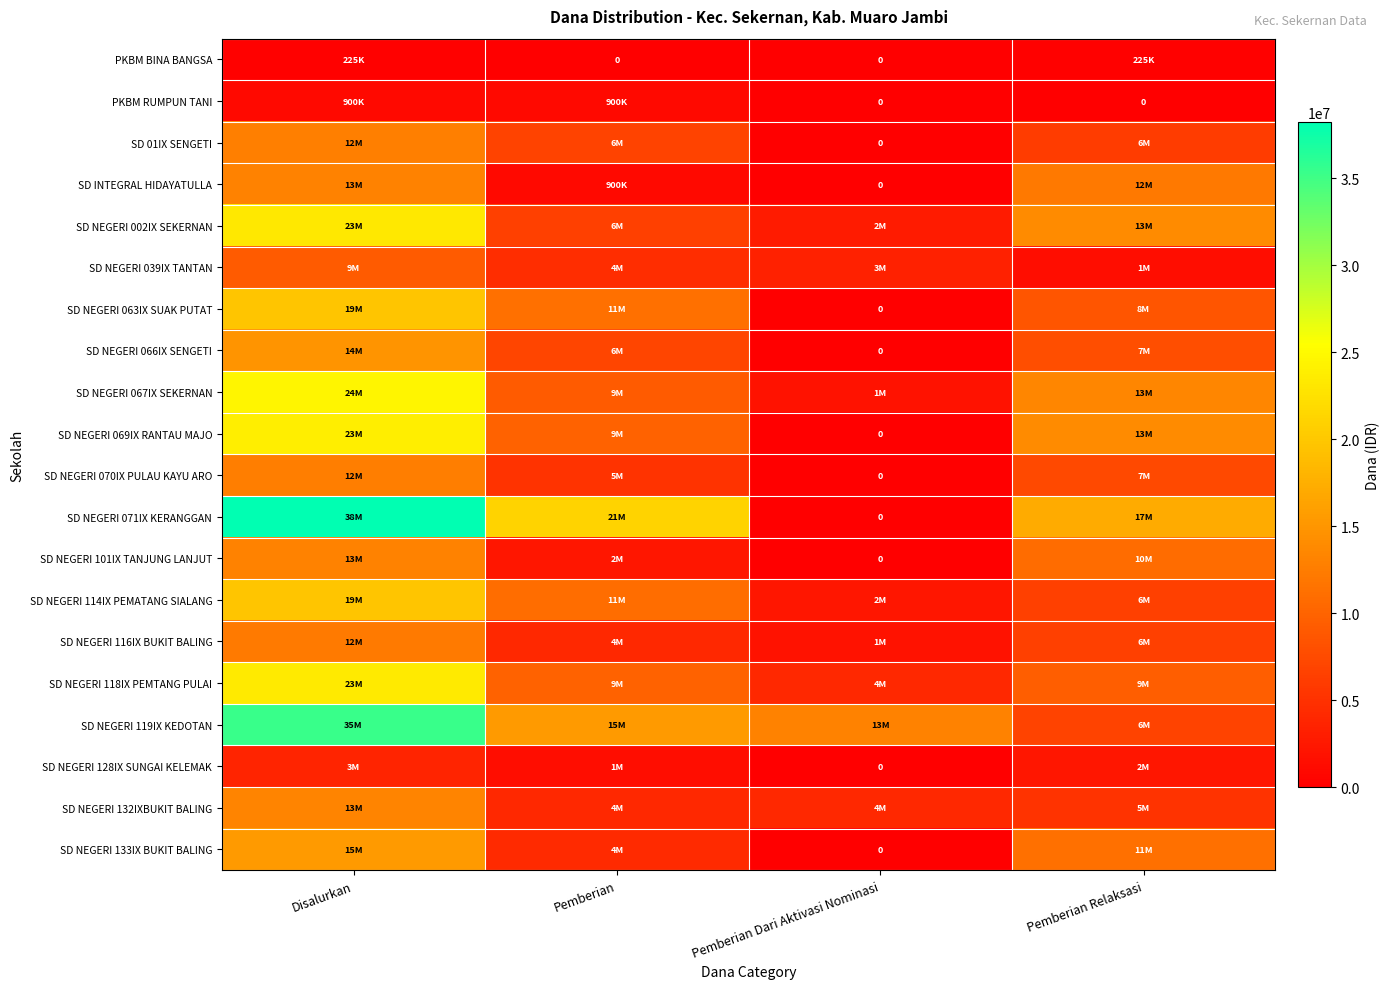

What is the sum of the SD NEGERI 114IX PEMATANG SIALANG values at Disalurkan and Pemberian Relaksasi?

26325000